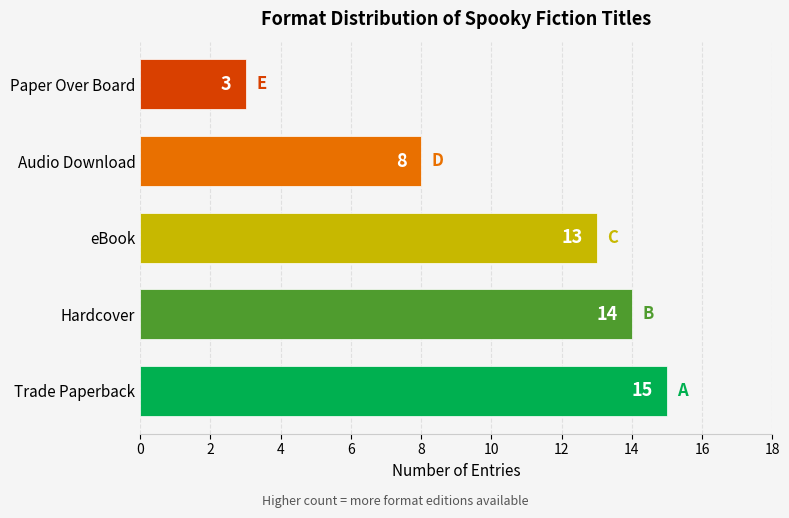

Between Trade Paperback and Audio Download, which is larger?

Trade Paperback